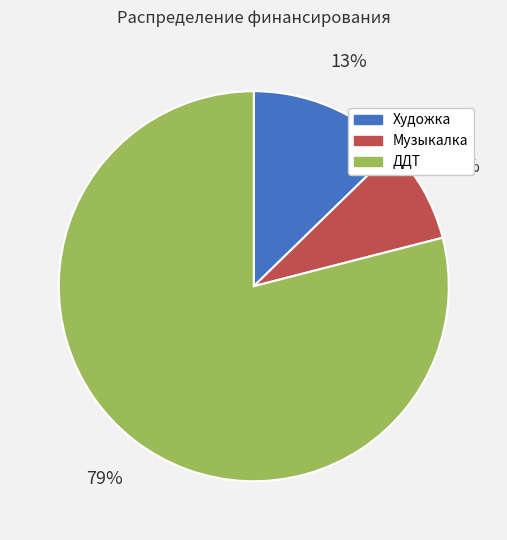

Between Художка and ДДТ, which is larger?

ДДТ